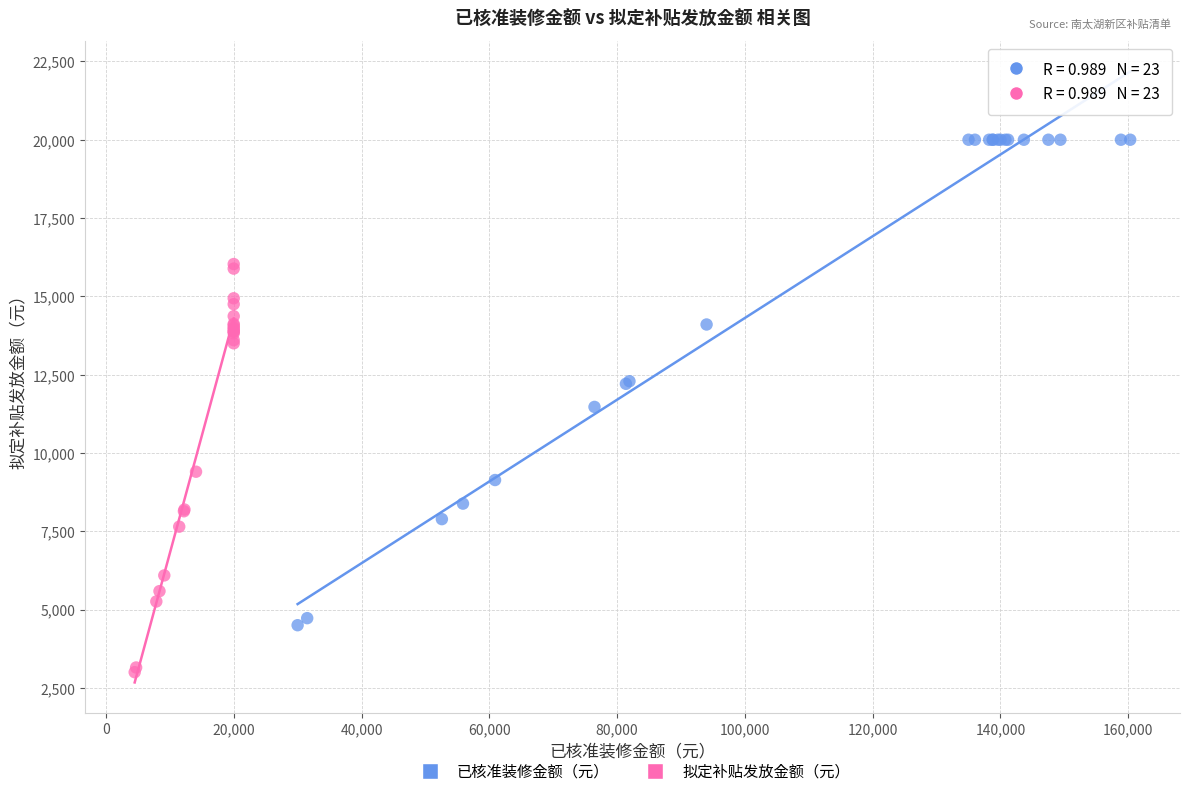

Which series has the widest spread of Y values?

已核准装修金额（元）